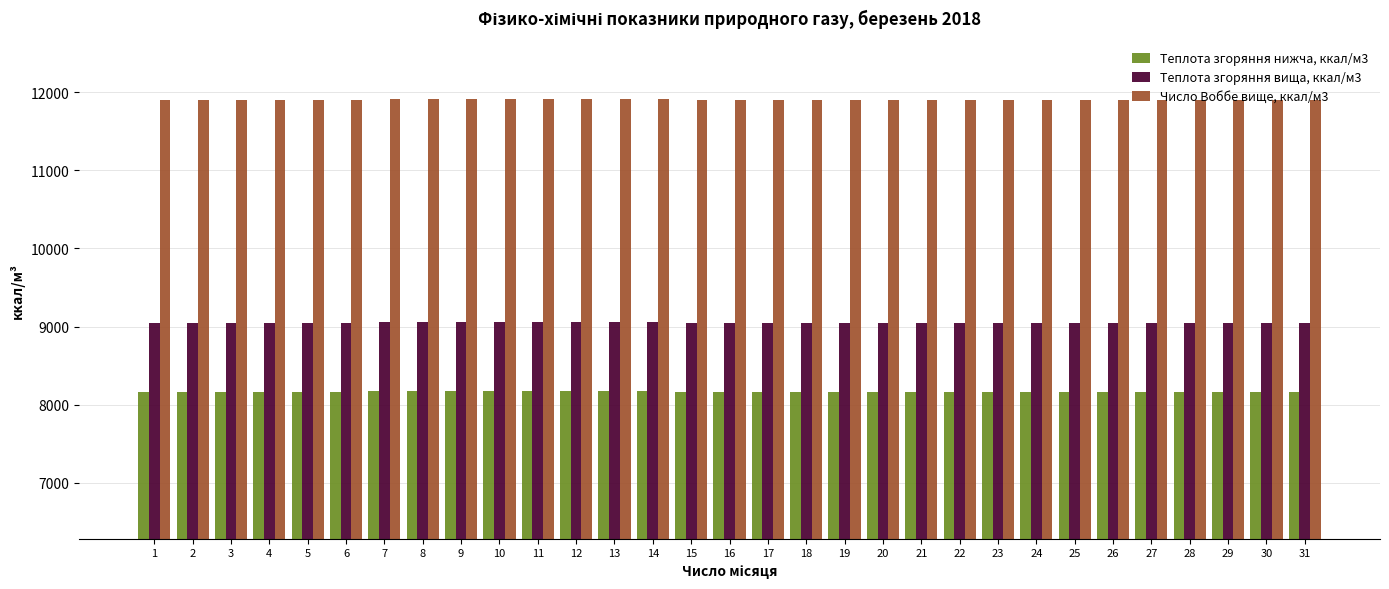

Which series has the largest total across all categories?

Число Воббе вище, ккал/м3